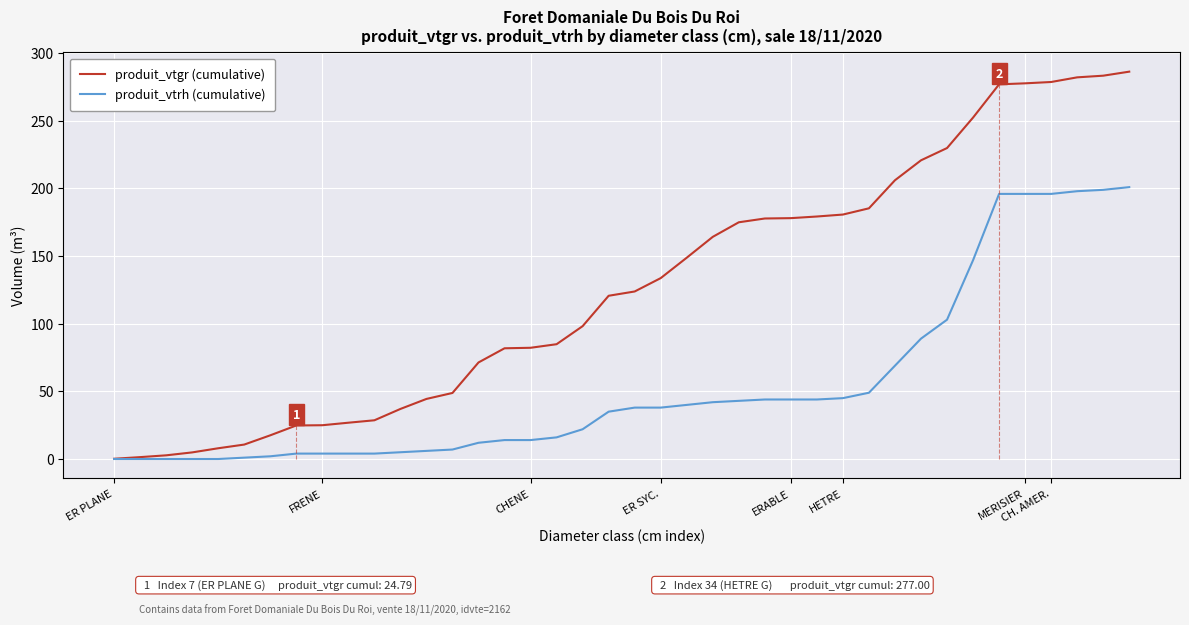

At 29, list the series in order from largest to smallest.

produit_vtgr (cumulative), produit_vtrh (cumulative)